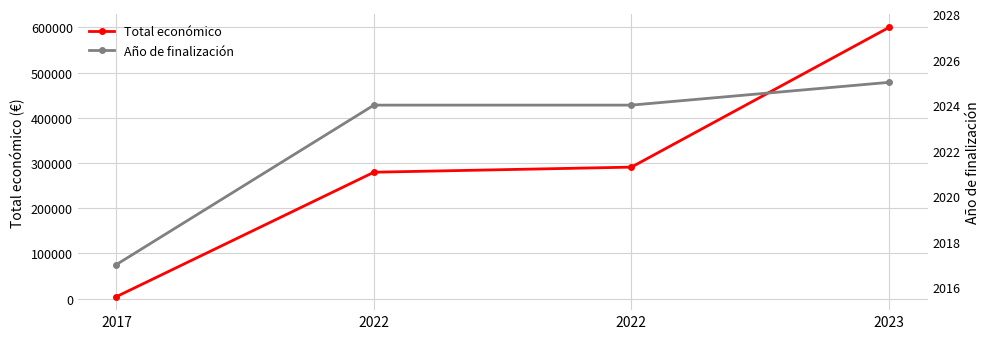

What is the difference between the highest and lowest values at 2022?

277686